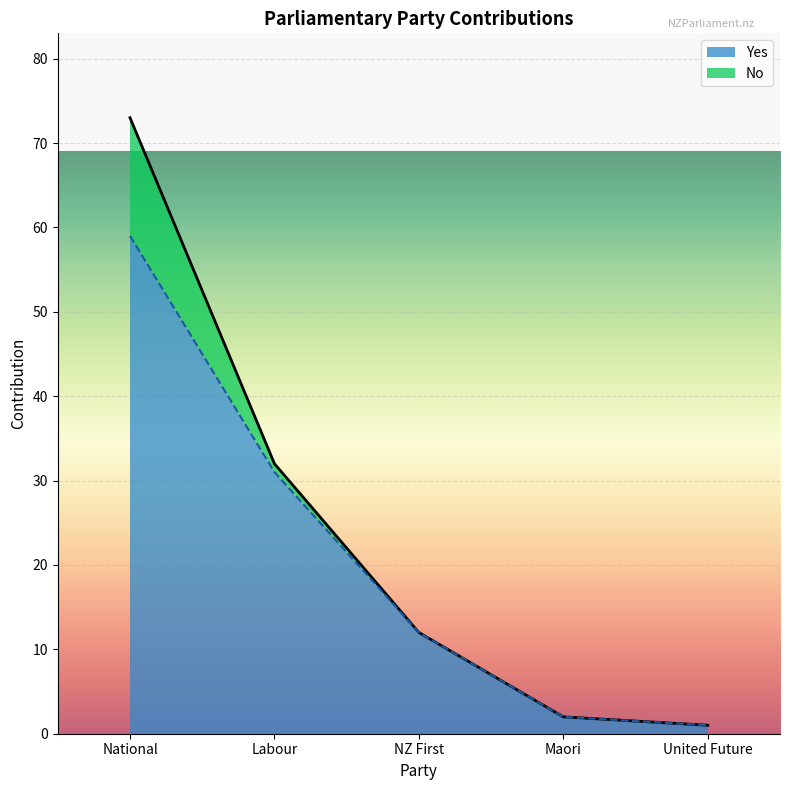

Reading left to right, list all the values displayed in this chart.

National=59	Labour=31	NZ First=12	Maori=2	United Future=1